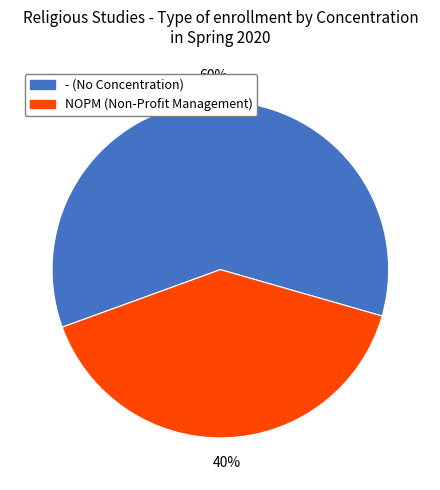

Which has a higher value, NOPM or -?

-